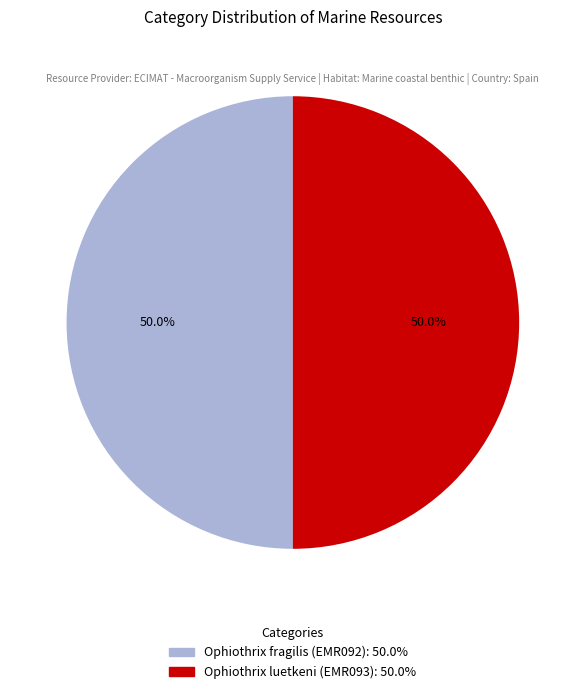

How many segments does this pie chart have?

2